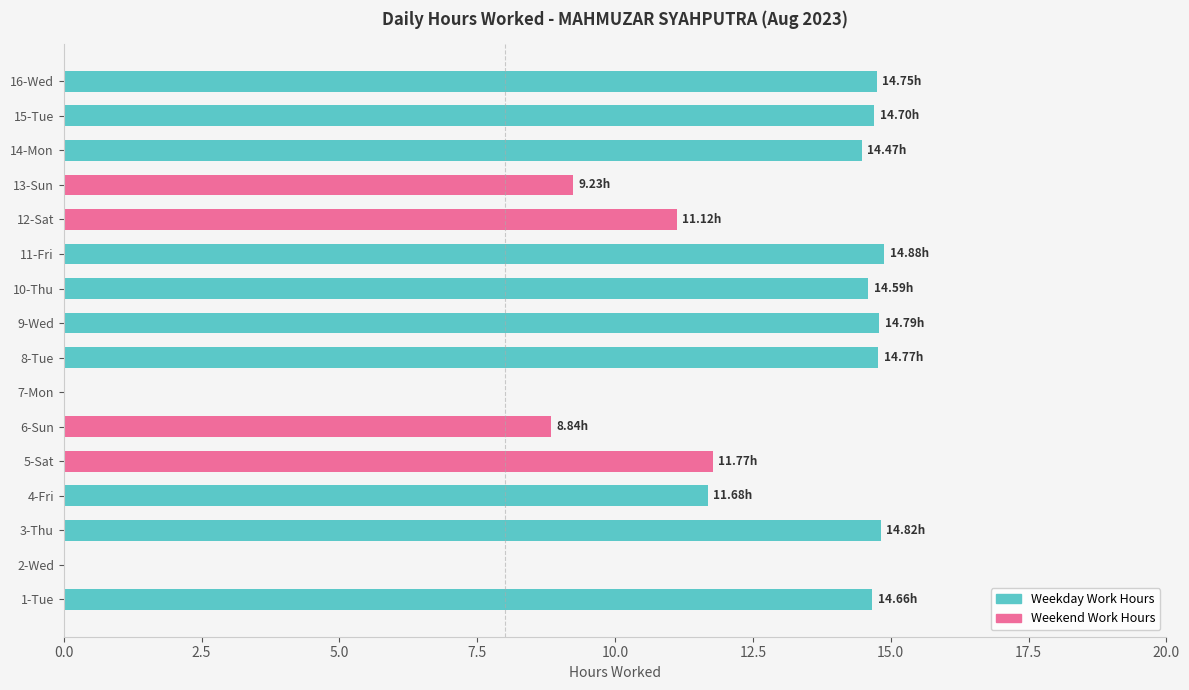

What position from the left is 1-Tue?

1